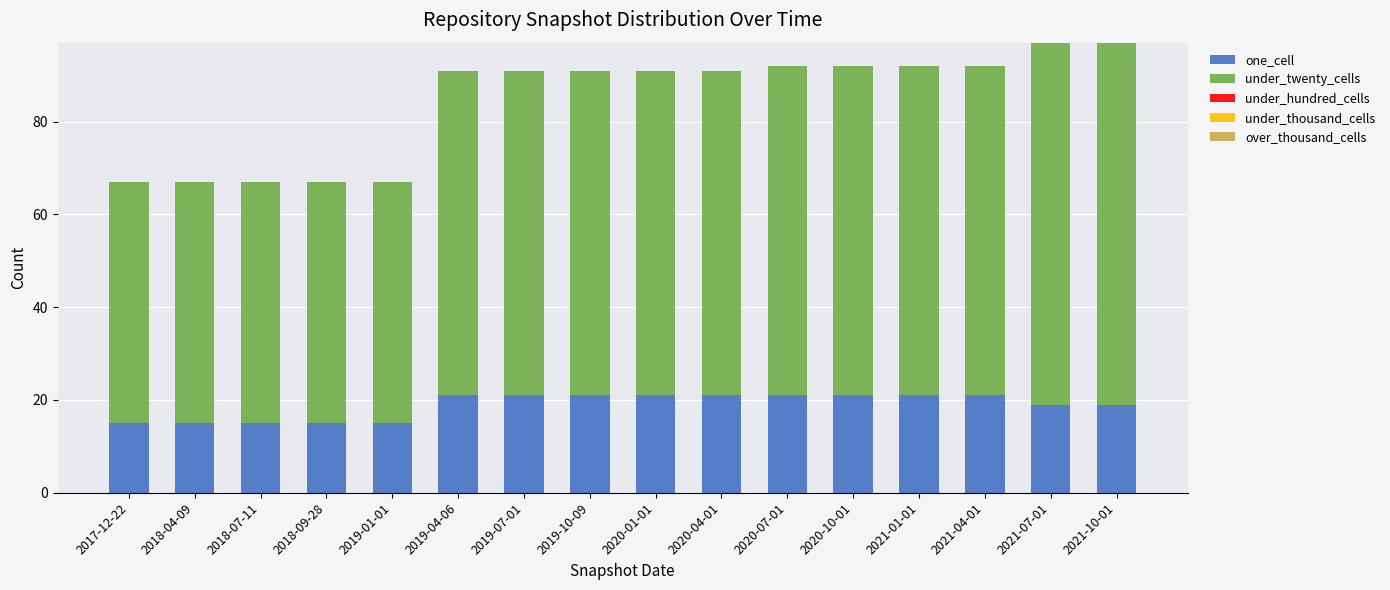

What is the total value across all series at 2020-04-01?

91